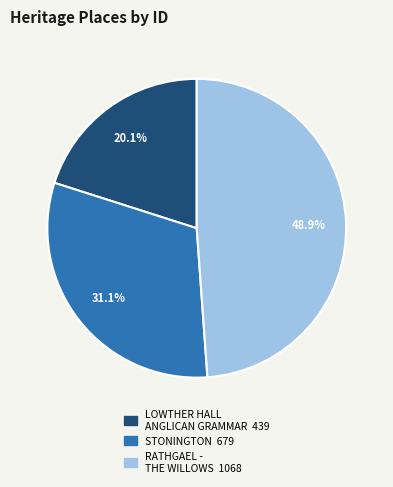

Does any single category account for the majority?

No